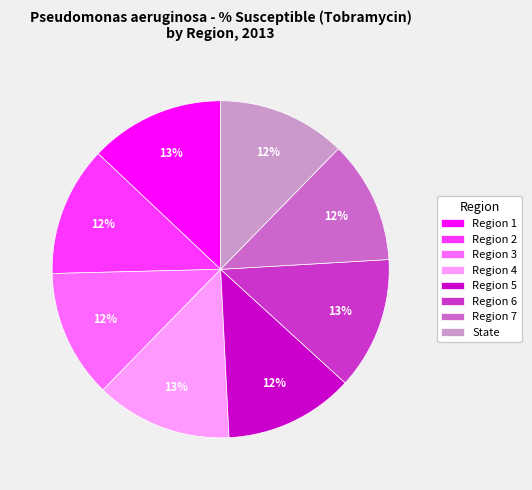

How many segments does this pie chart have?

8